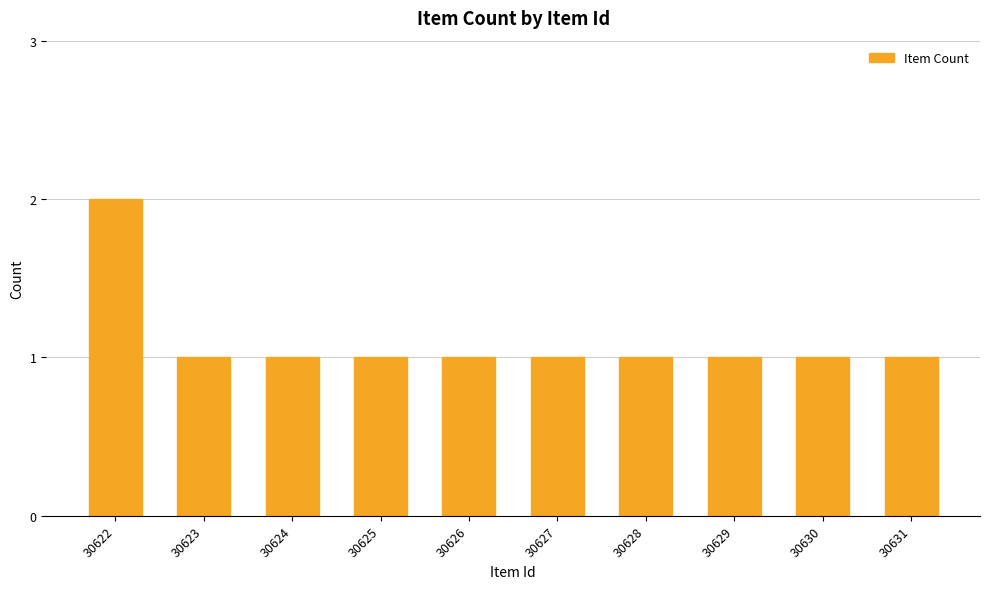

The value at 30626 is 2. True or false?

False